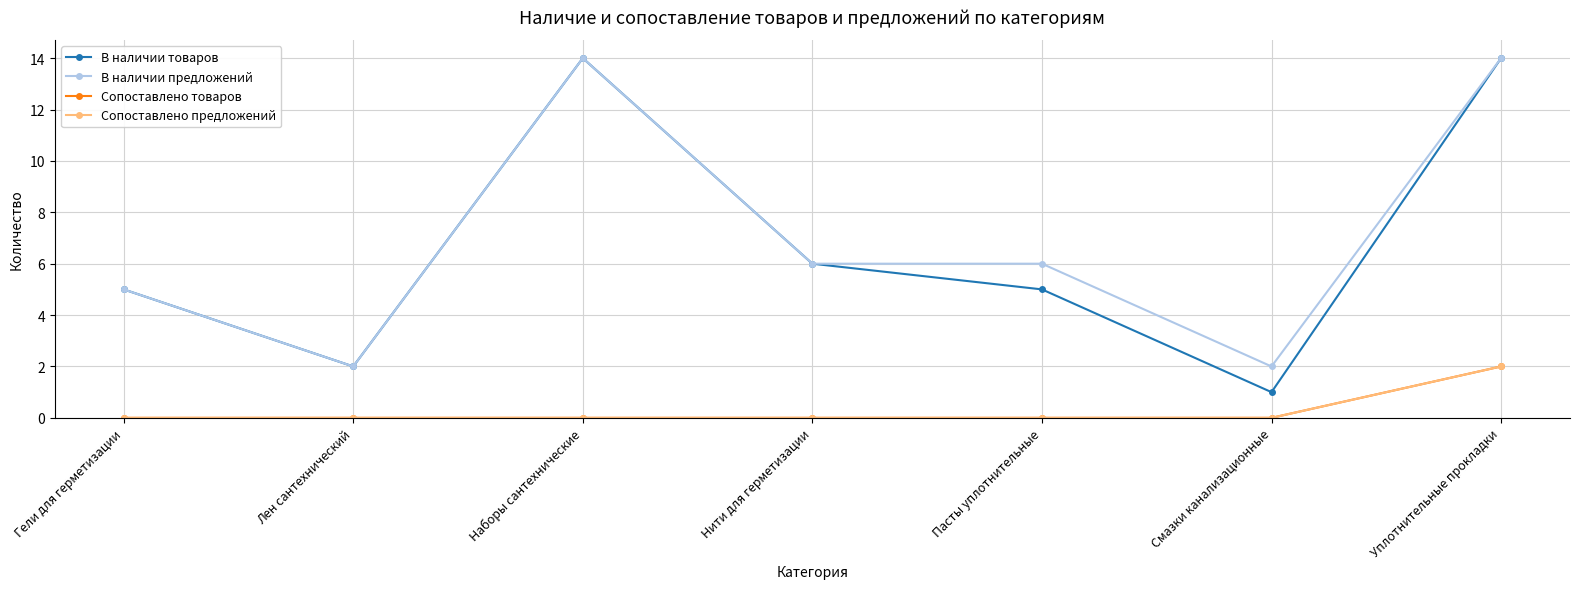

Does the chart have visible grid lines?

Yes